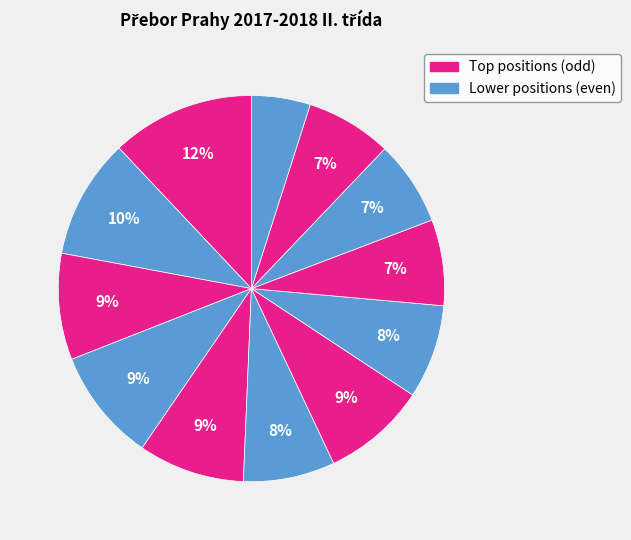

How many segments does this pie chart have?

12